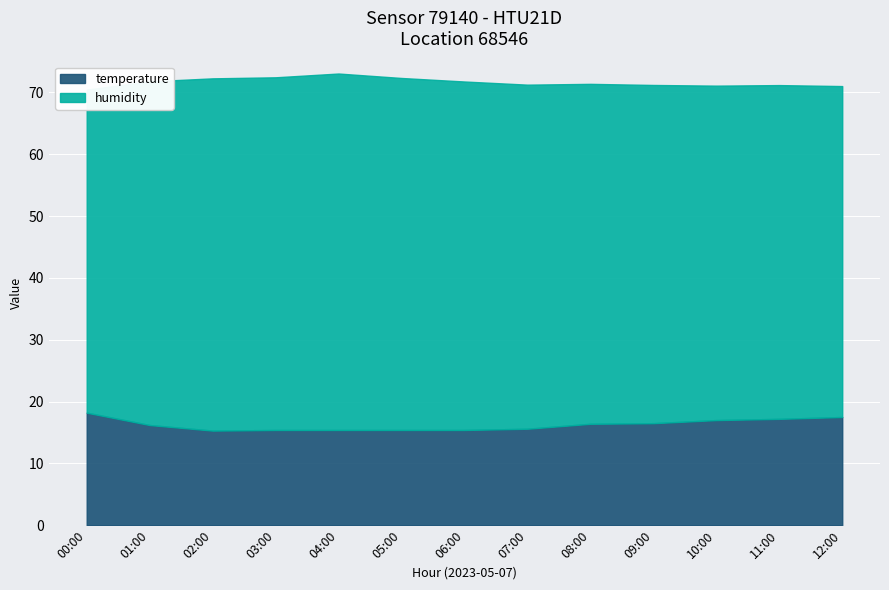

In humidity, how many points are higher than both neighbors (excluding endpoints)?

1